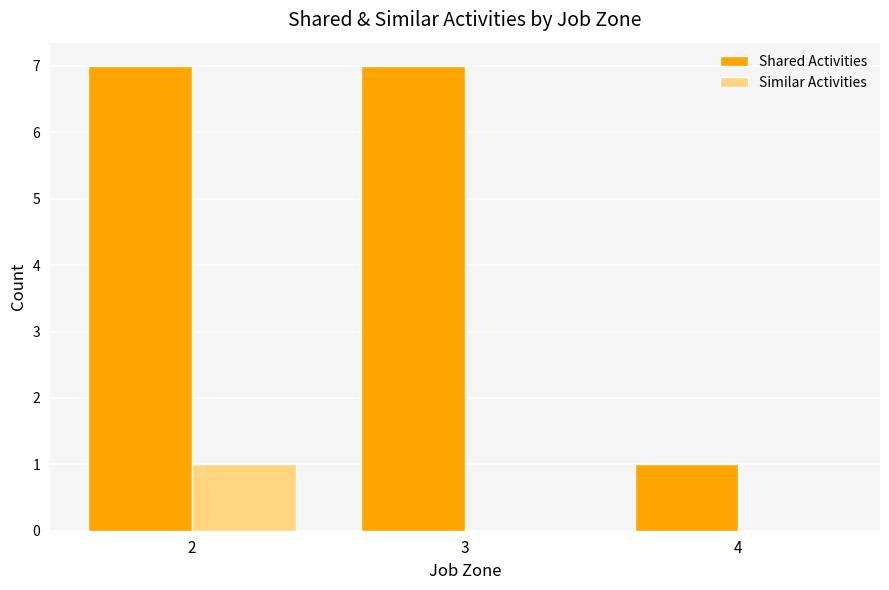

Reading right to left, extract all data points from this chart.

Shared Activities: 1	7	7
Similar Activities: 0	0	1